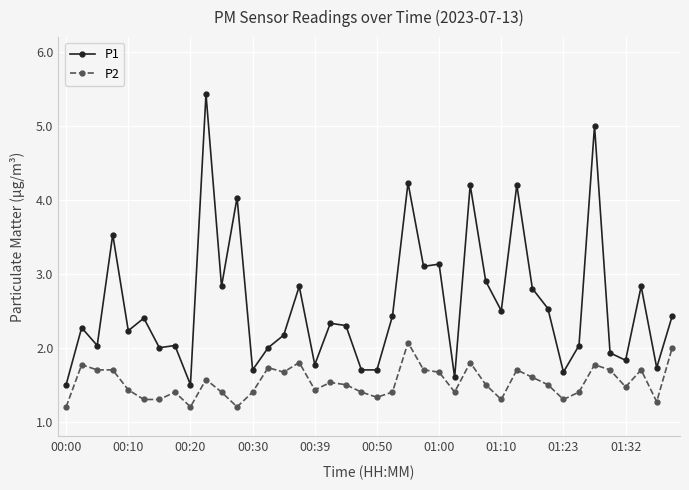

Which series has the widest spread of values?

P1